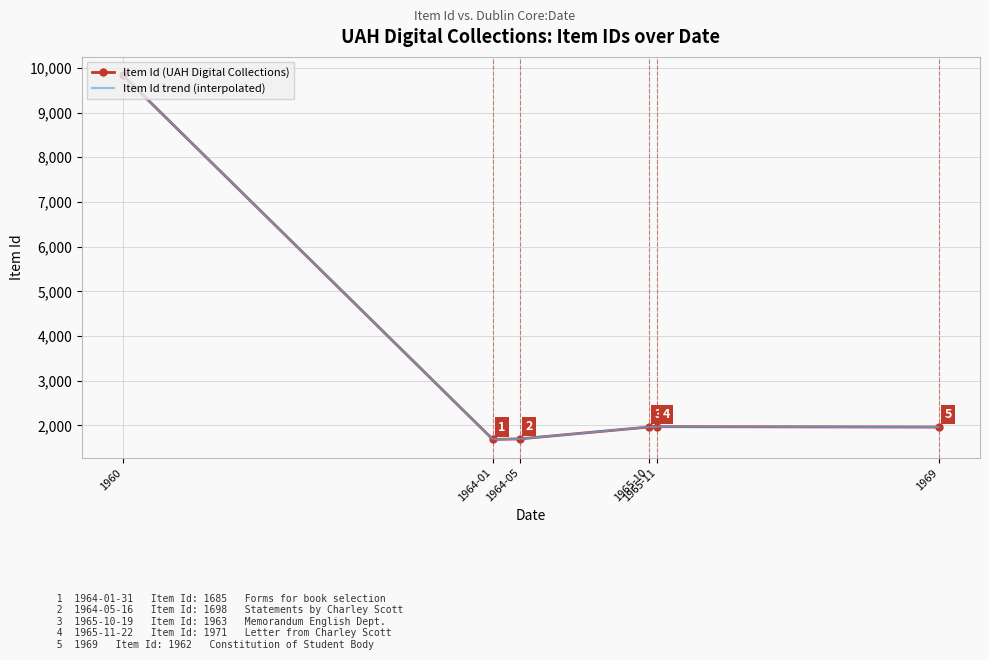

What is the average value?

3186